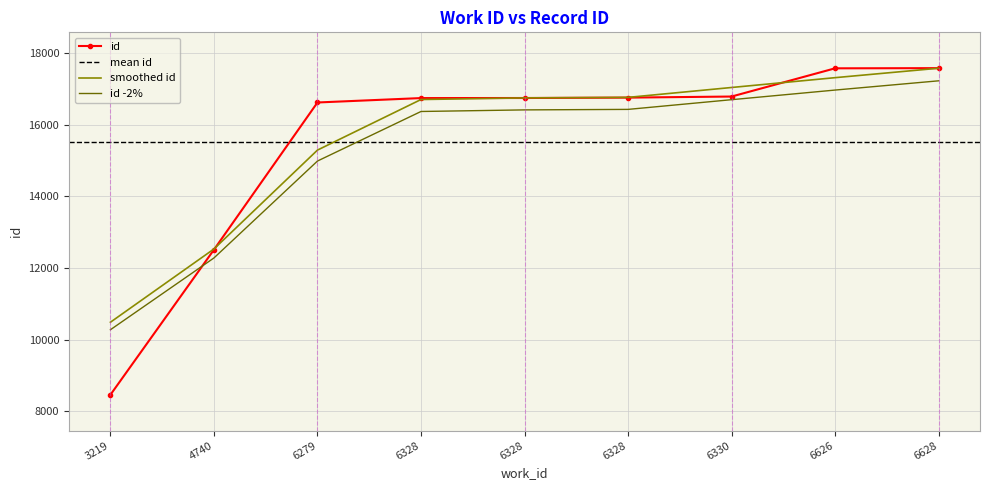

List the labels in order of value, smallest first.

3219, 4740, 6279, 6328, 6328, 6328, 6330, 6626, 6628